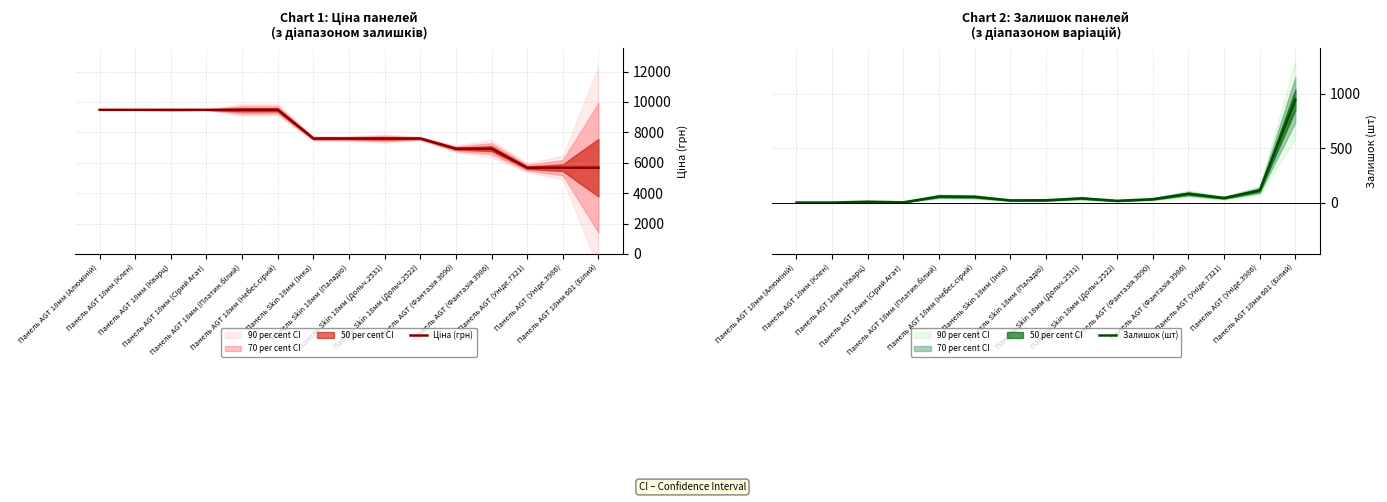

Which series has the largest range (max minus min)?

Ціна (грн)